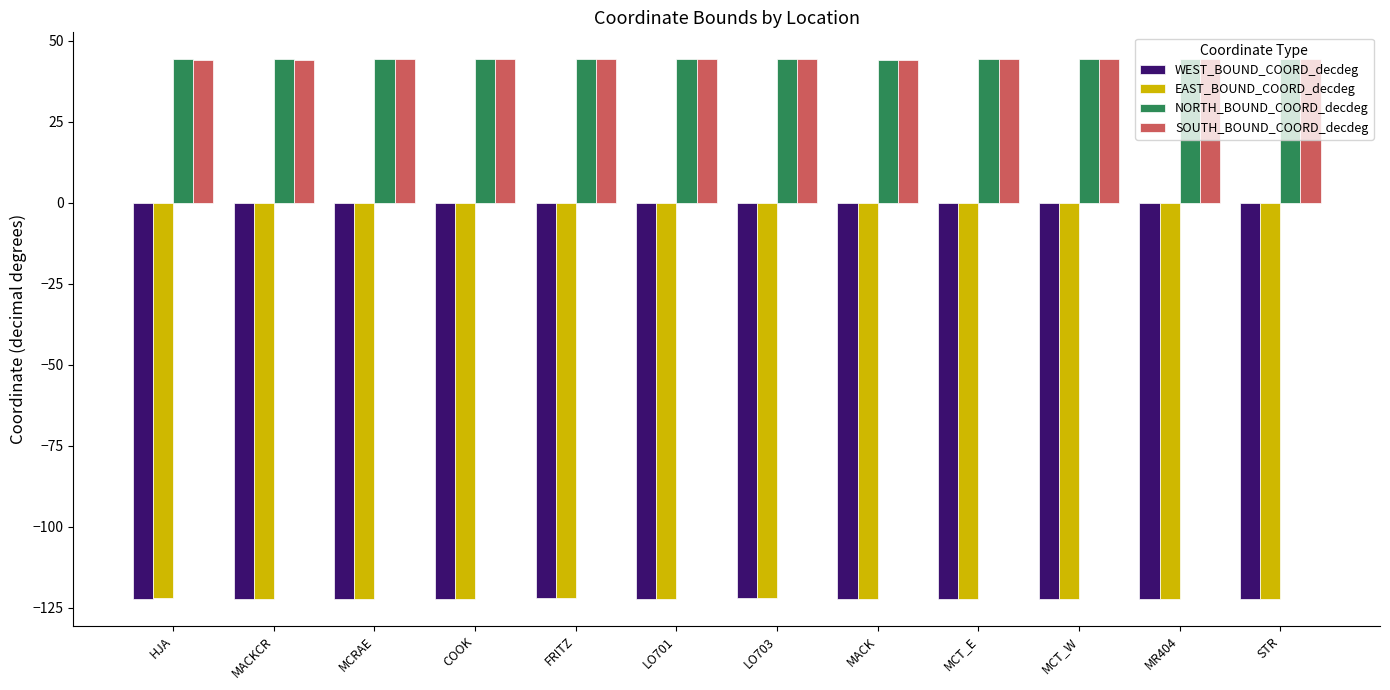

What is the label of the 7th bar from the right?

LO701